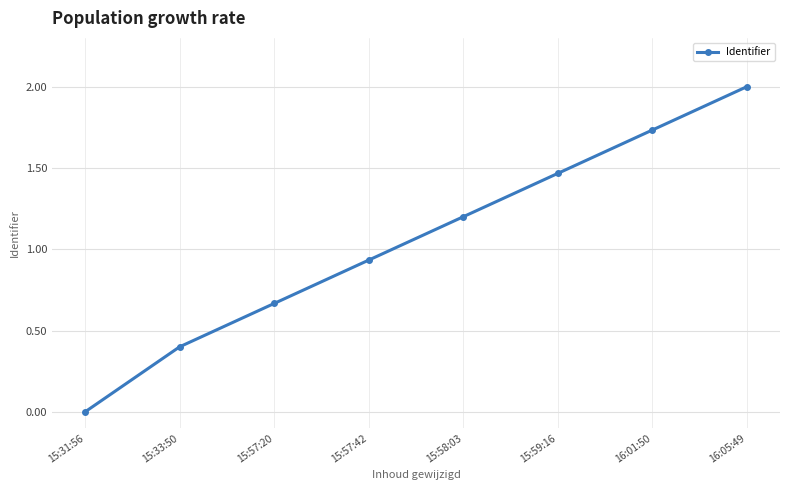

Which label corresponds to the smallest value in the chart?

15:31:56